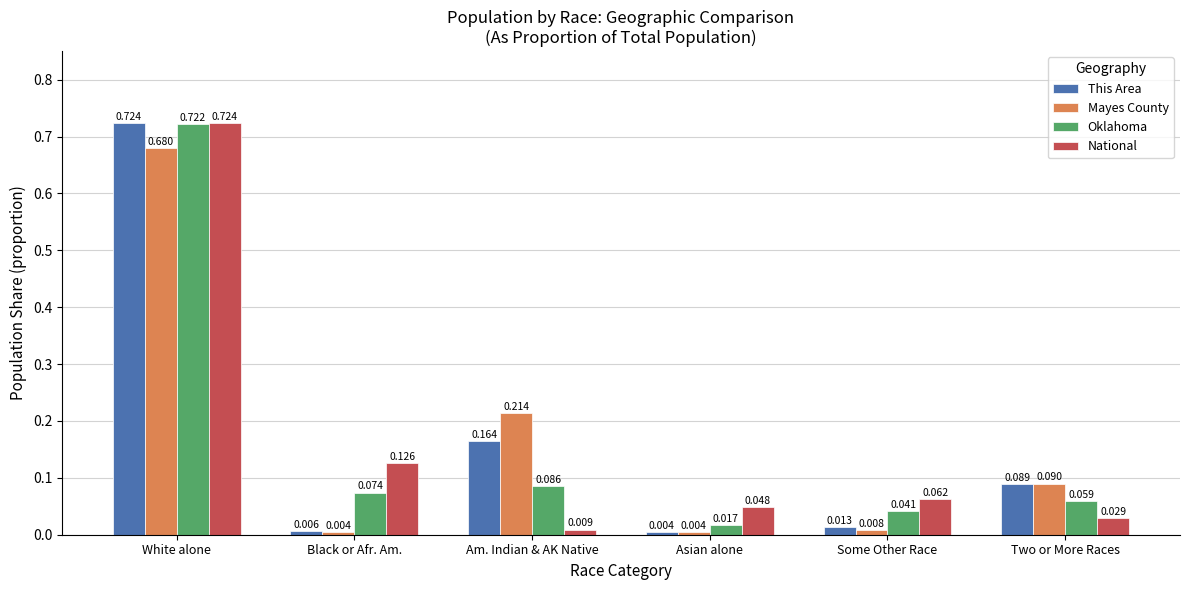

Which series has the widest spread of values?

This Area